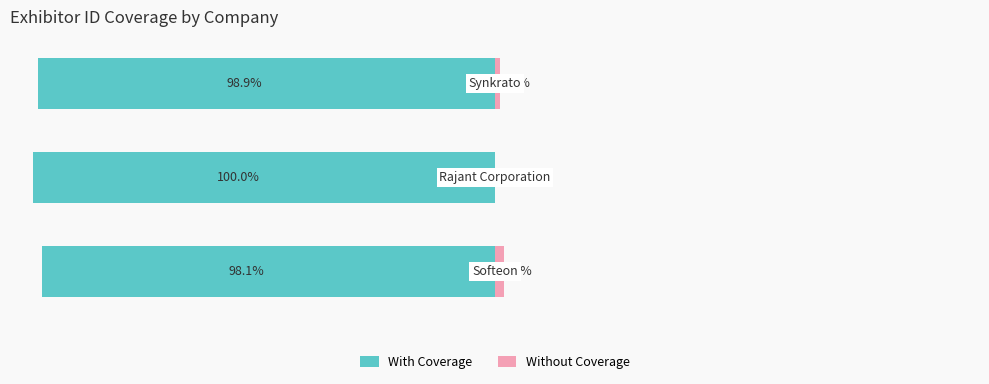

What is the lowest value of the With Coverage series?

-100.0